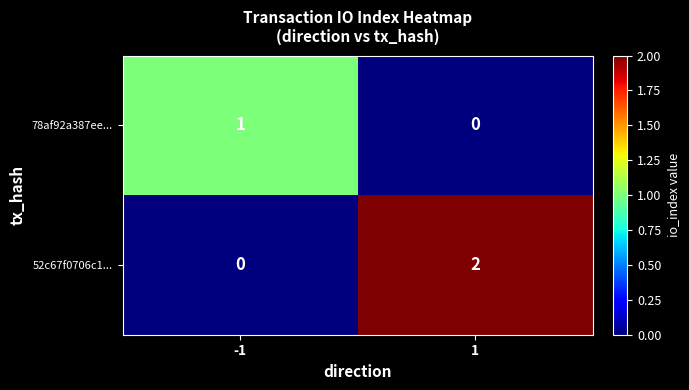

Is the value of 52c67f0706c1... at 1 greater than the value of 78af92a387ee... at 1?

Yes